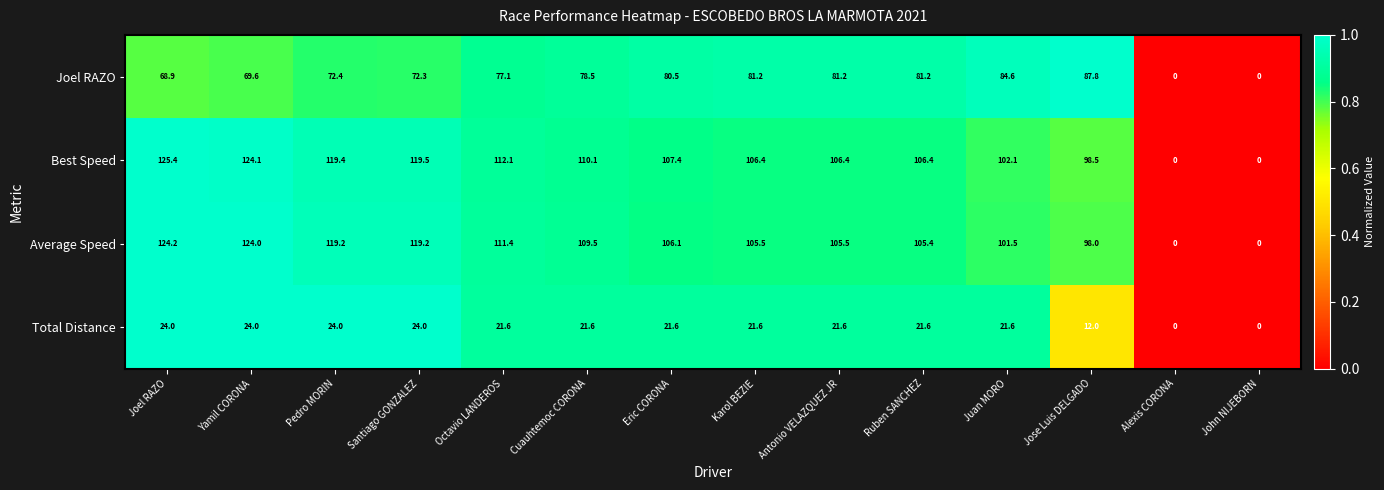

List the series in order of their peak value, lowest first.

Total Distance, Joel RAZO, Average Speed, Best Speed